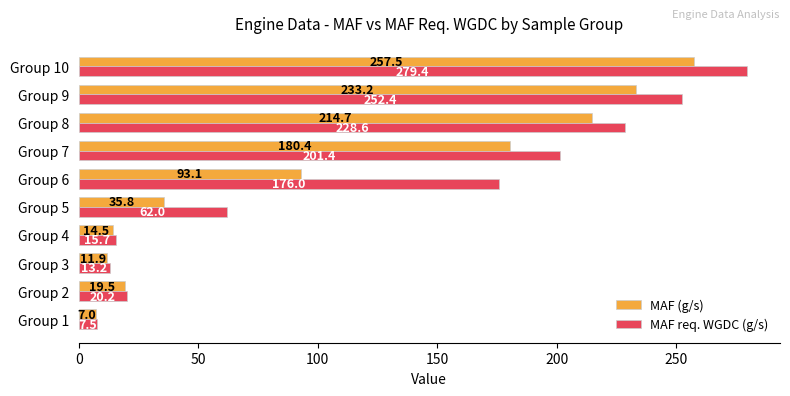

The MAF req. WGDC (g/s) series shows 201.4 at Group 7. True or false?

True